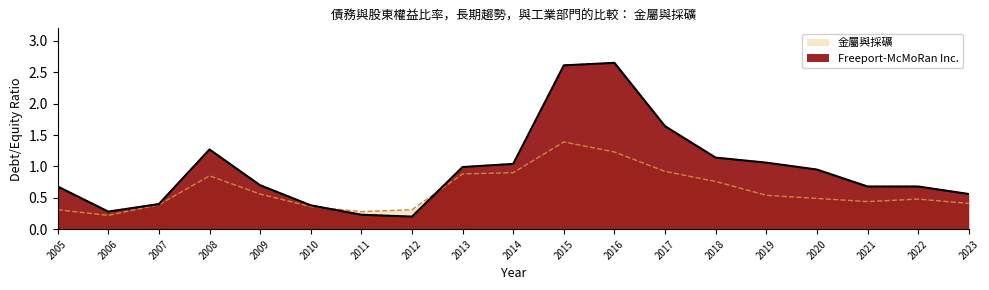

At how many categories does at least one series exceed 0?

19